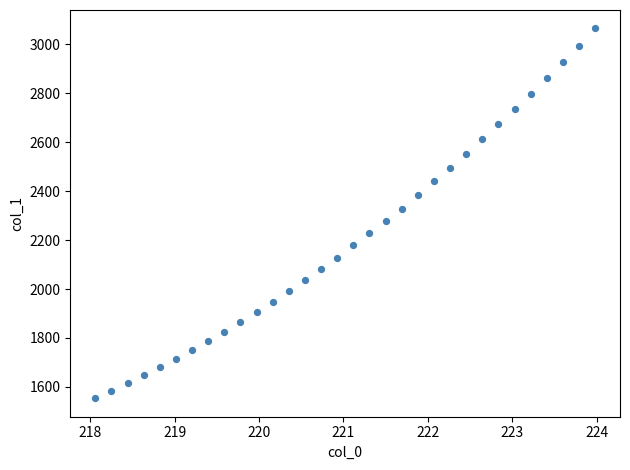

What is the range of Y values (max minus min)?

1510.8